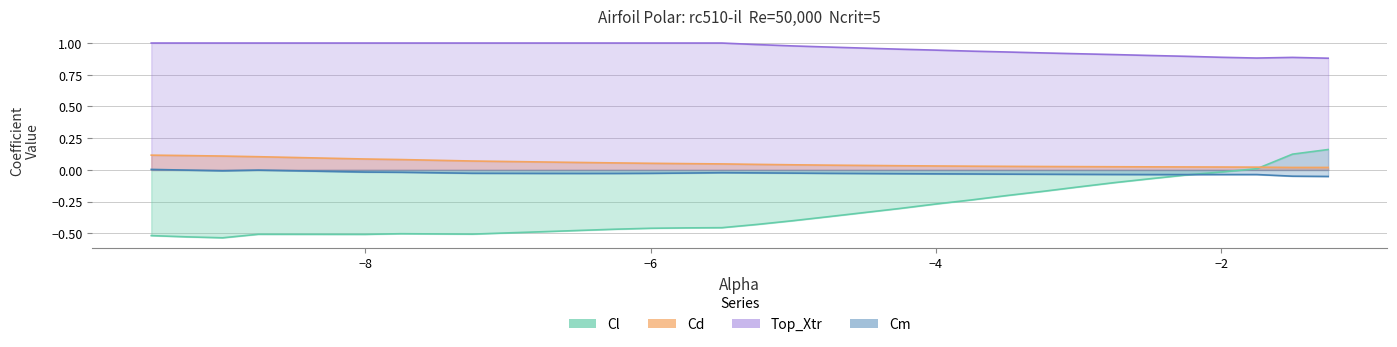

How many values in Cm are above zero?

1